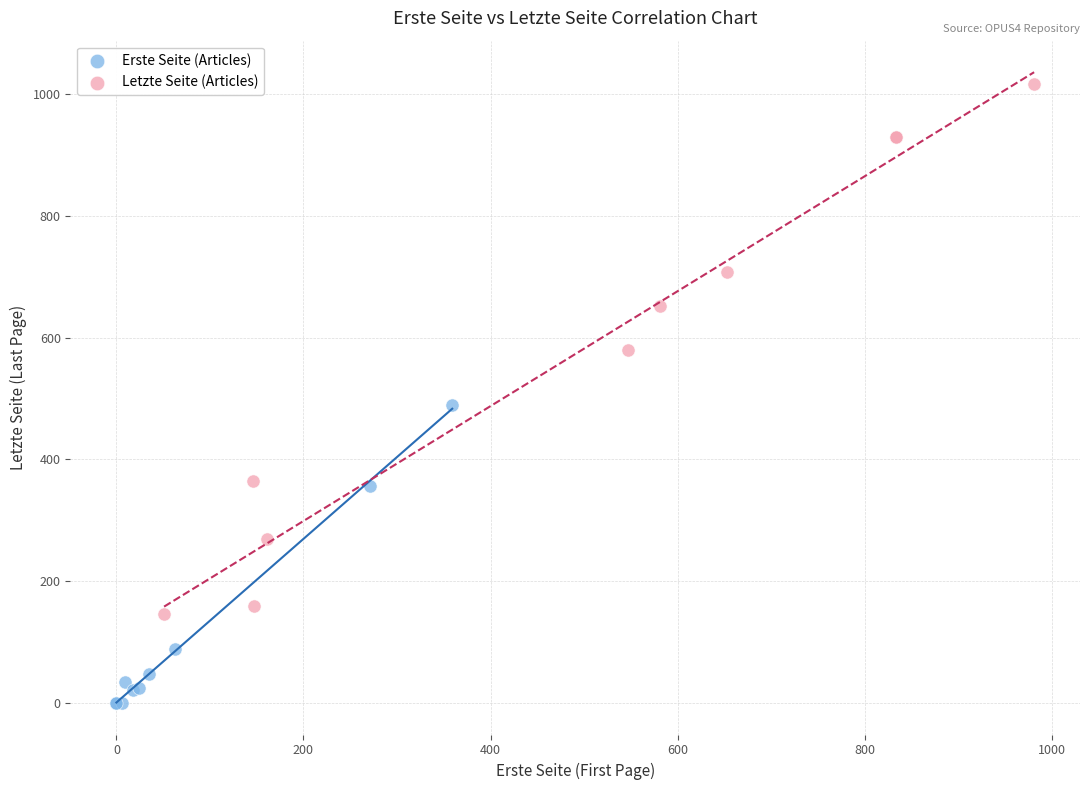

Which series has the largest Y range (max minus min)?

Letzte Seite (Articles)